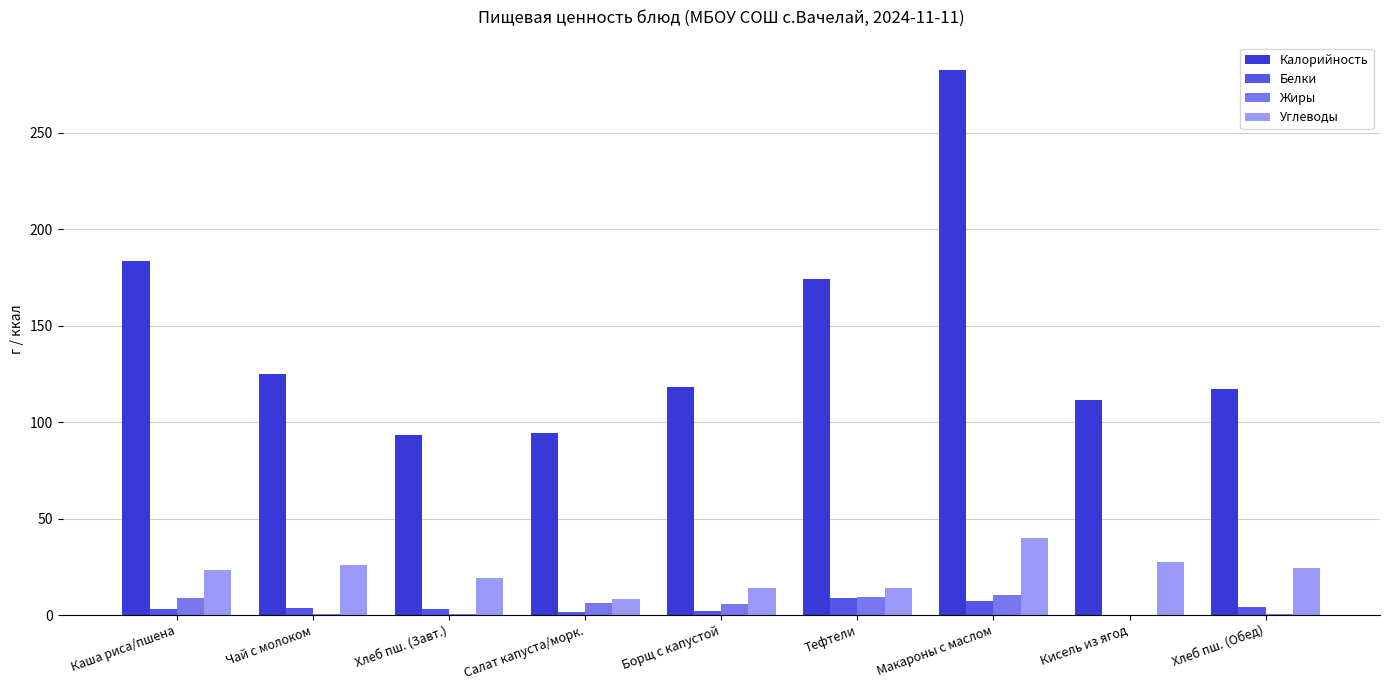

How many values in the Белки series exceed 3?

6